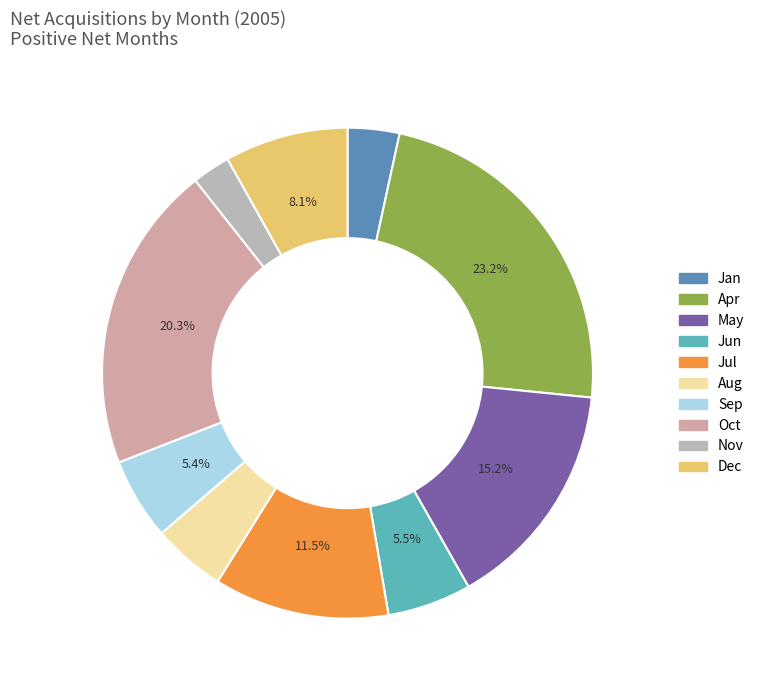

Count the number of slices in the pie.

10